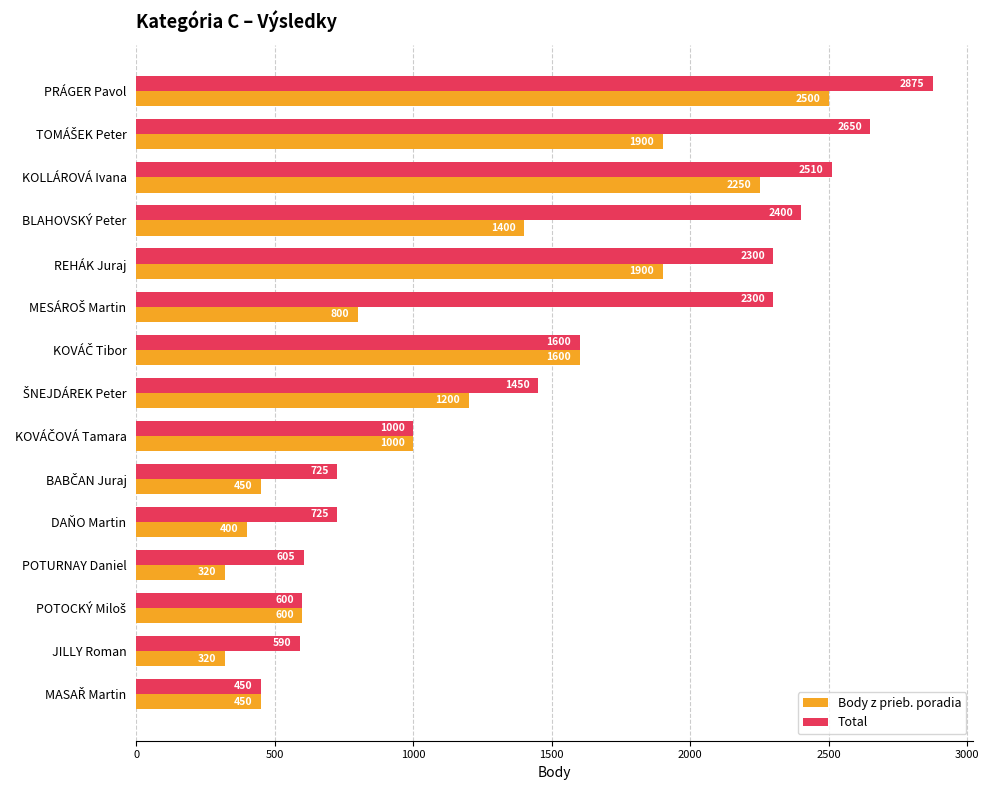

What is the smallest value displayed?

320